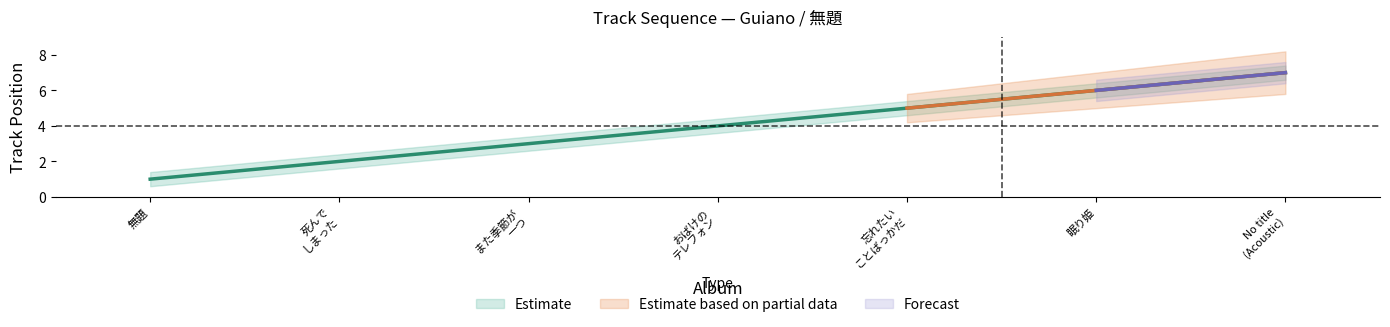

Which has a higher value, 忘れたいことばっかだ or 死んでしまったのだろうか?

忘れたいことばっかだ